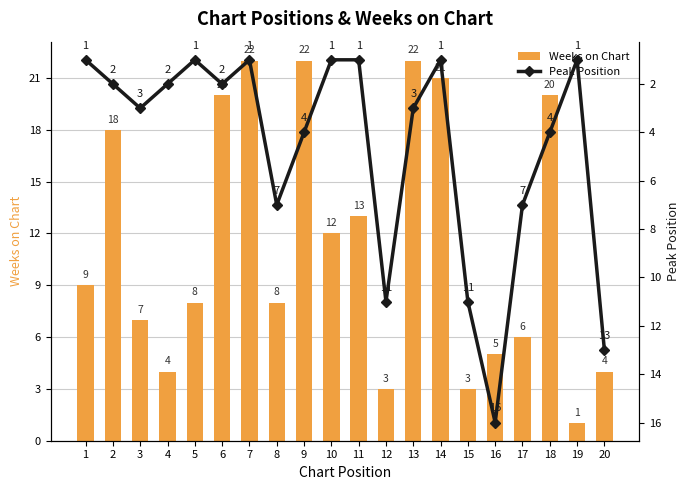

At which label does Peak Position reach its peak?

16